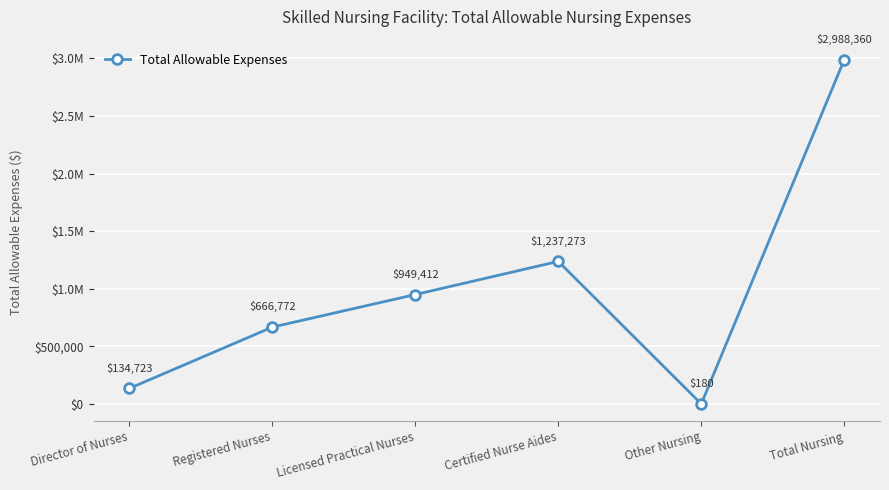

Does the chart have visible grid lines?

Yes